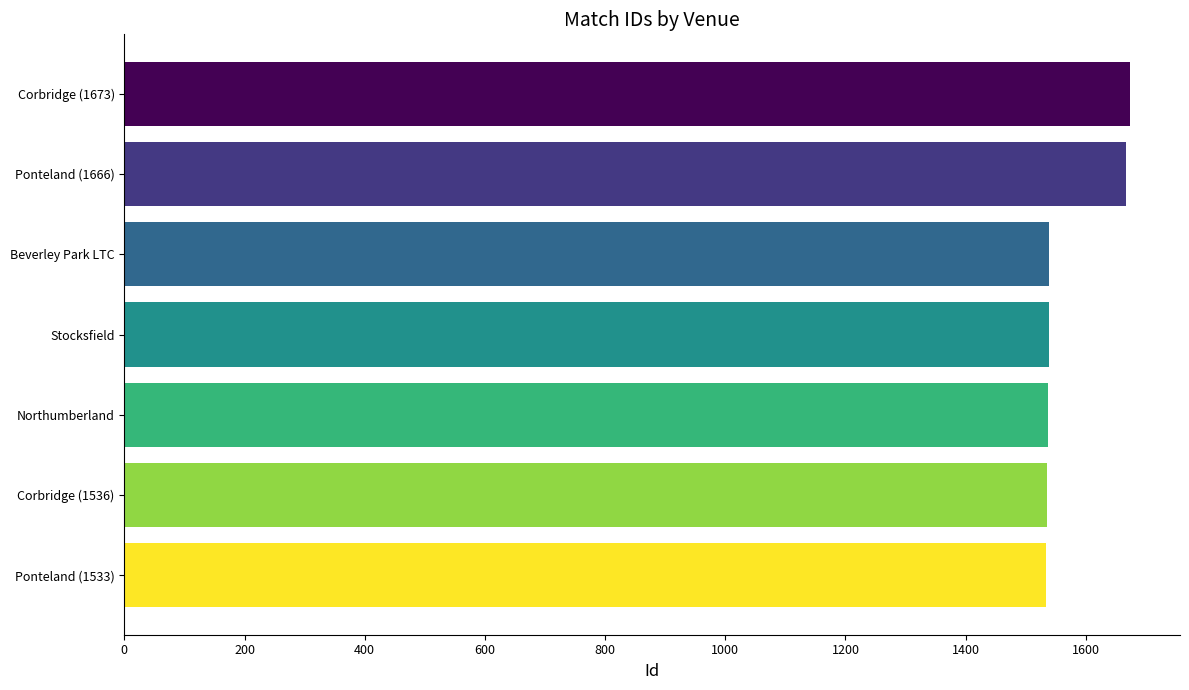

What is the minimum value shown in the chart?

1533